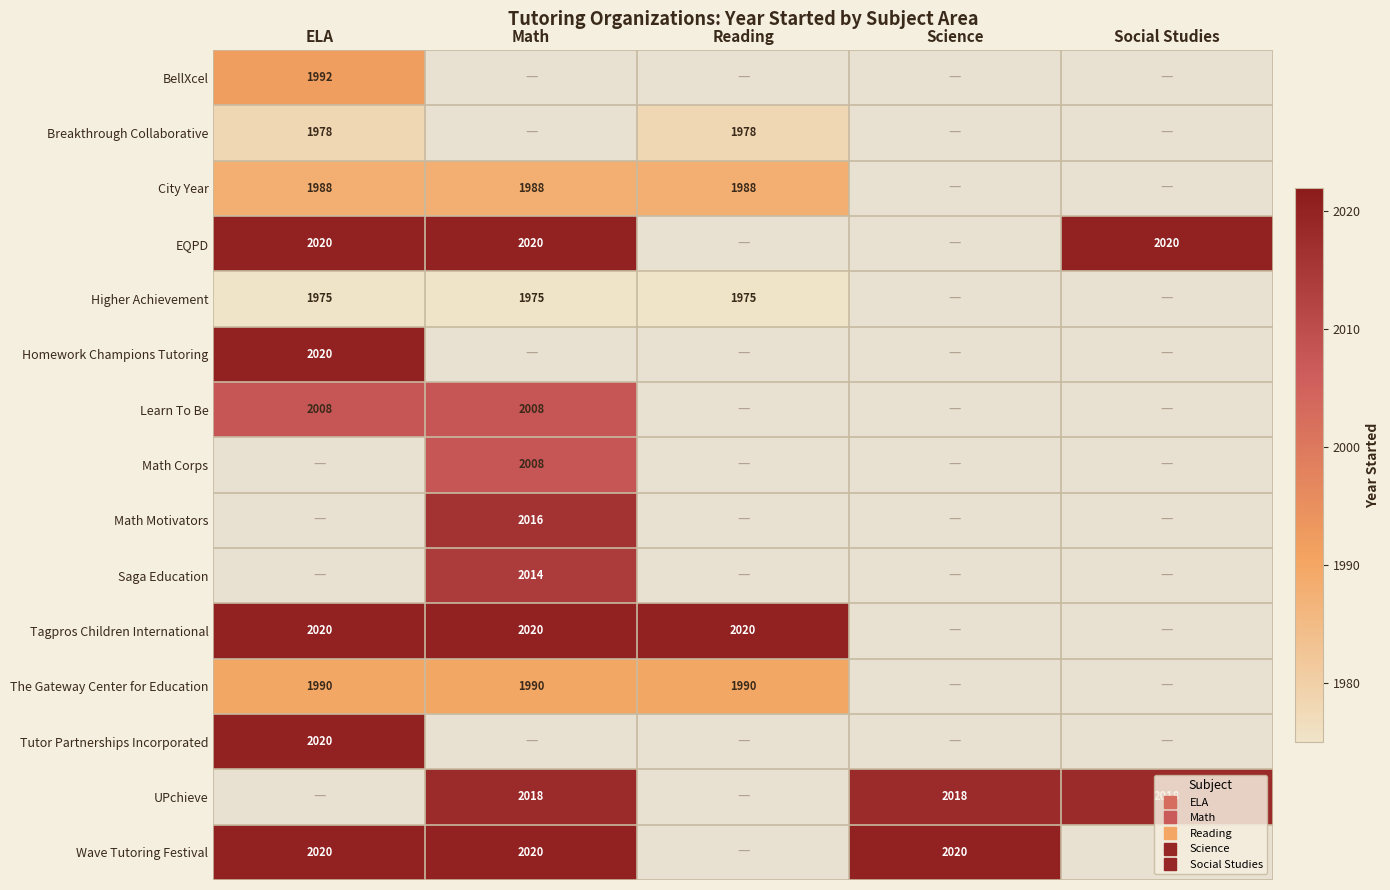

List the series in order of their peak value, lowest first.

Higher Achievement, Breakthrough Collaborative, City Year, The Gateway Center for Education, BellXcel, Learn To Be, EQPD, Homework Champions Tutoring, Math Corps, Math Motivators, Saga Education, Tagpros Children International, Tutor Partnerships Incorporated, UPchieve, Wave Tutoring Festival